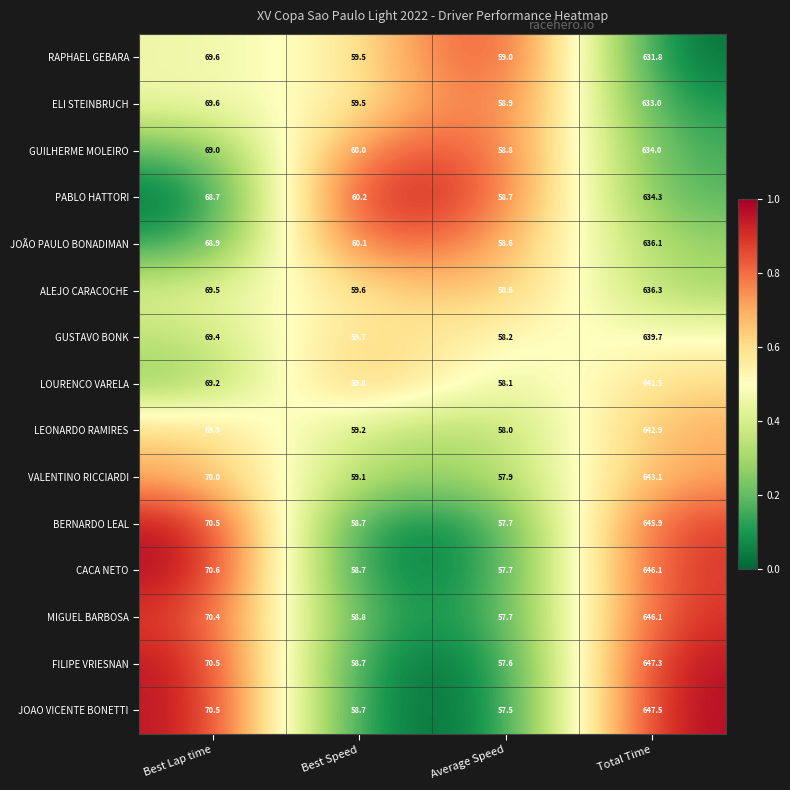

At which category is the sum across all series the highest?

Total Time